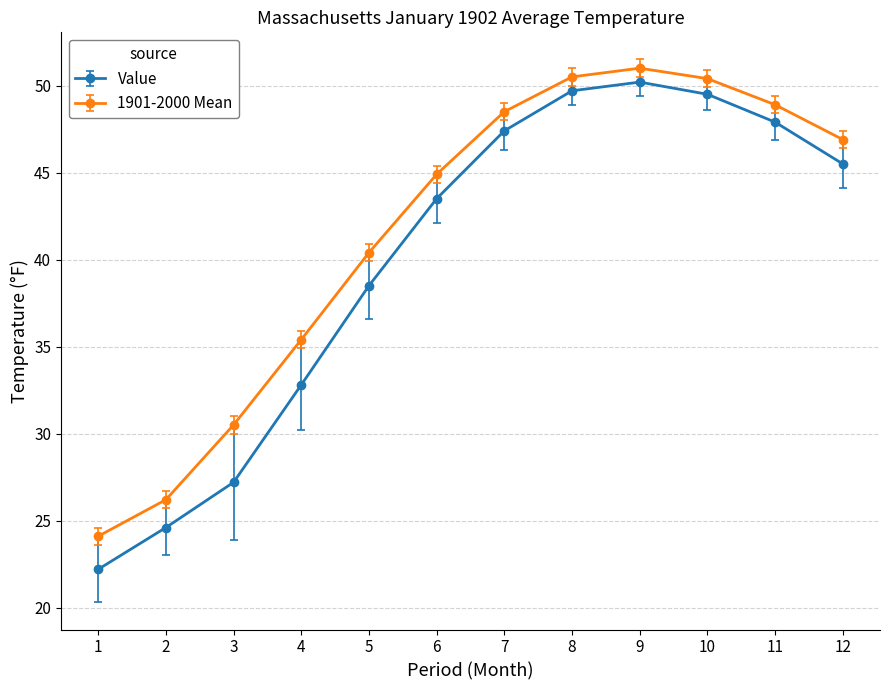

Where is Value nearest to the value 36?

5